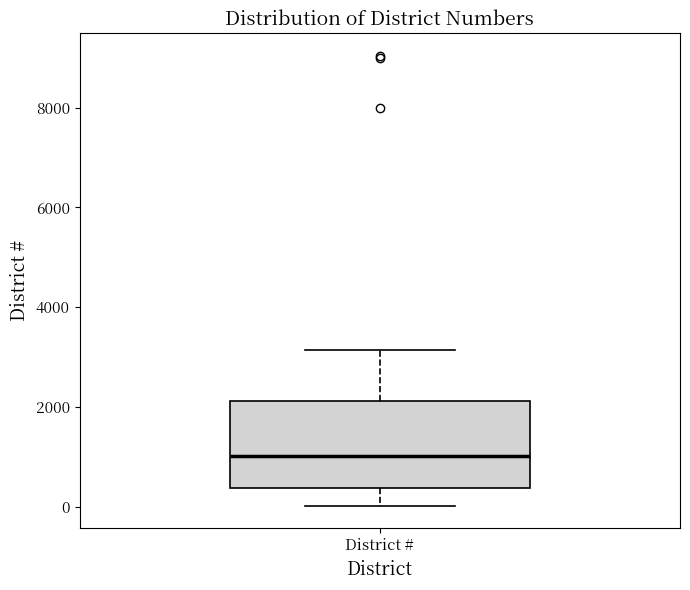

Read this box plot against the y-axis: the position of the median line, the range covered by the box, and the ends of both whiskers. The values are not printed on the chart, so give them approximately, as read against the axis.

median 1000, box 400 to 2200, whiskers 0 to 3200